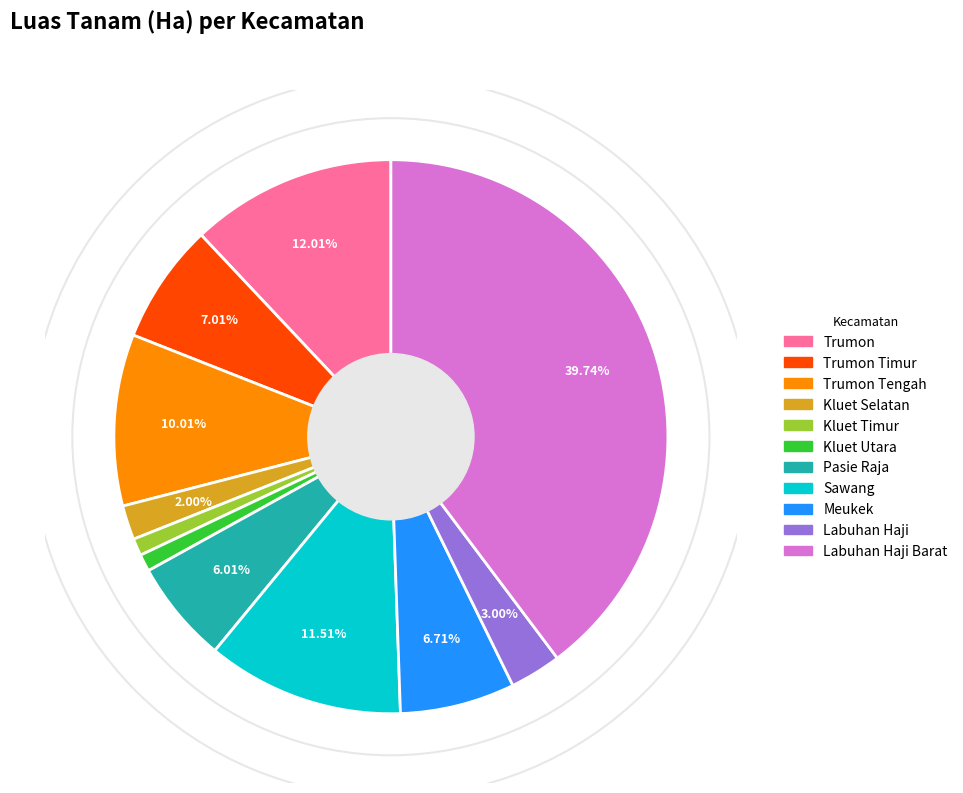

Between Trumon Tengah and Kluet Selatan, which is larger?

Trumon Tengah